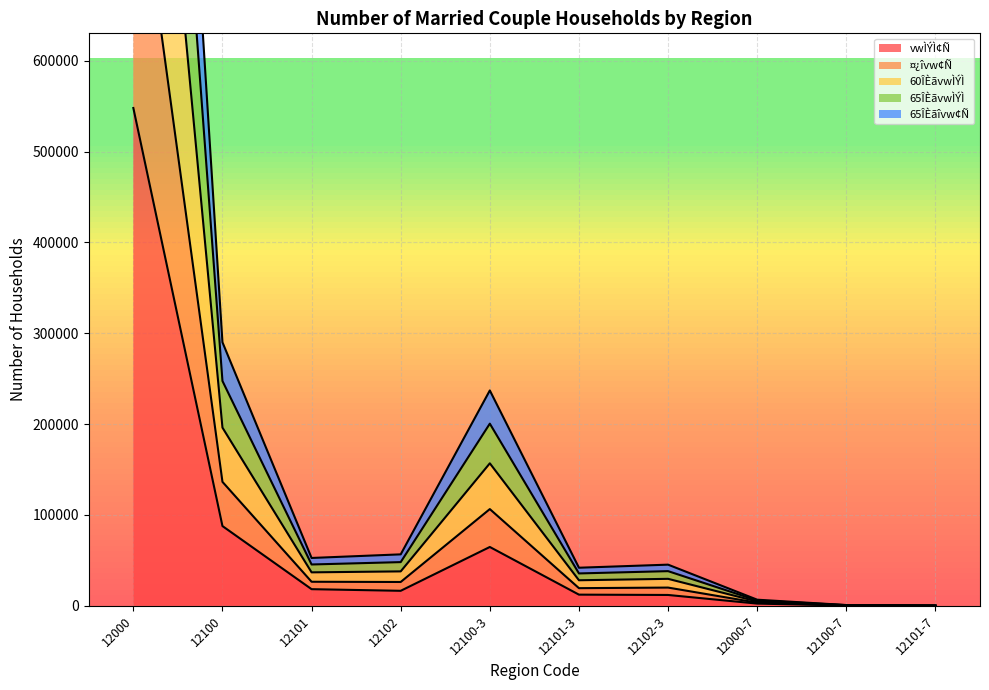

What is the maximum value for vwÌÝÌ¢Ñ?

548009